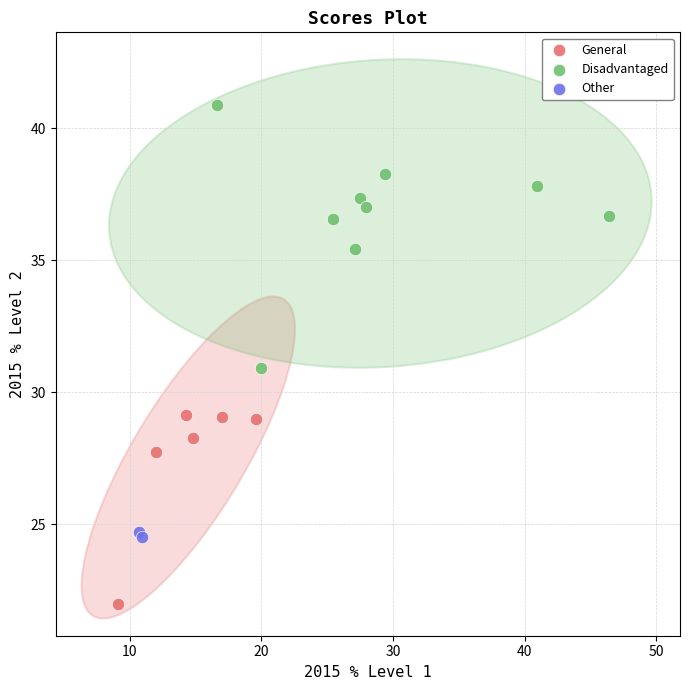

What are all the series names shown in the legend?

General, Disadvantaged, Other